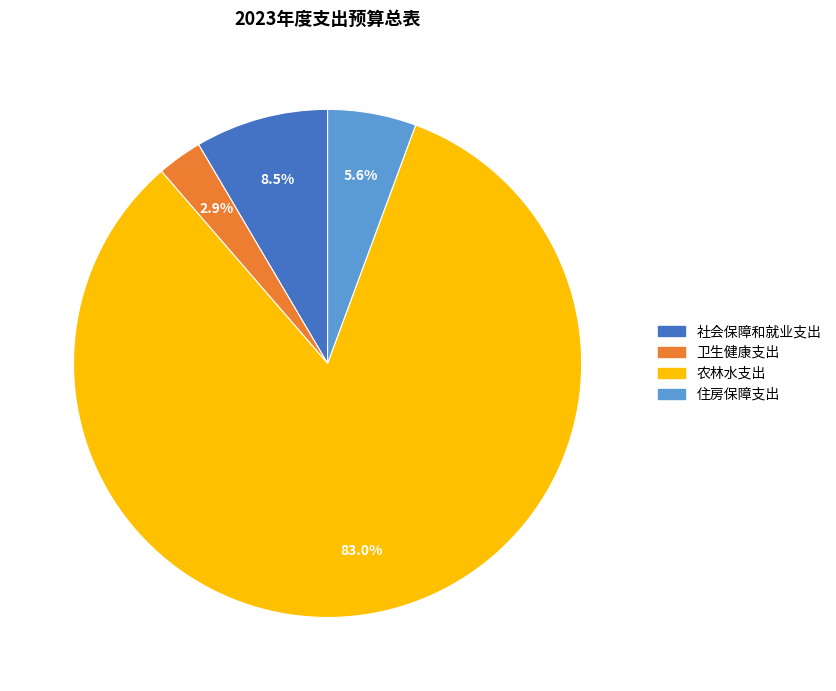

Rank the categories by value from highest to lowest.

农林水支出, 社会保障和就业支出, 住房保障支出, 卫生健康支出